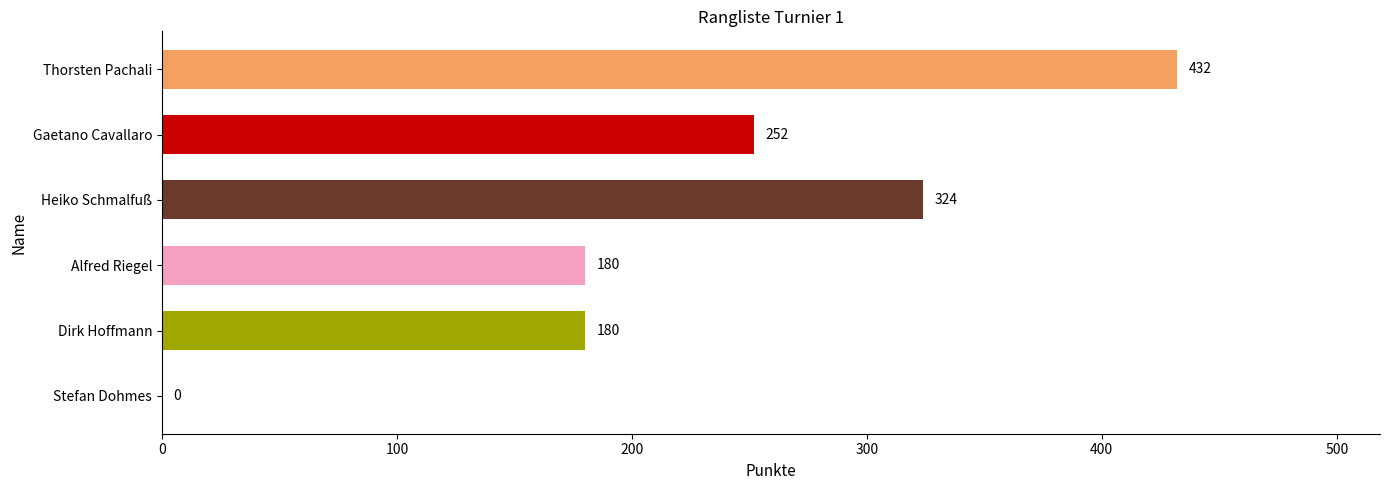

The chart shows a value of 432 at Thorsten Pachali. True or false?

True